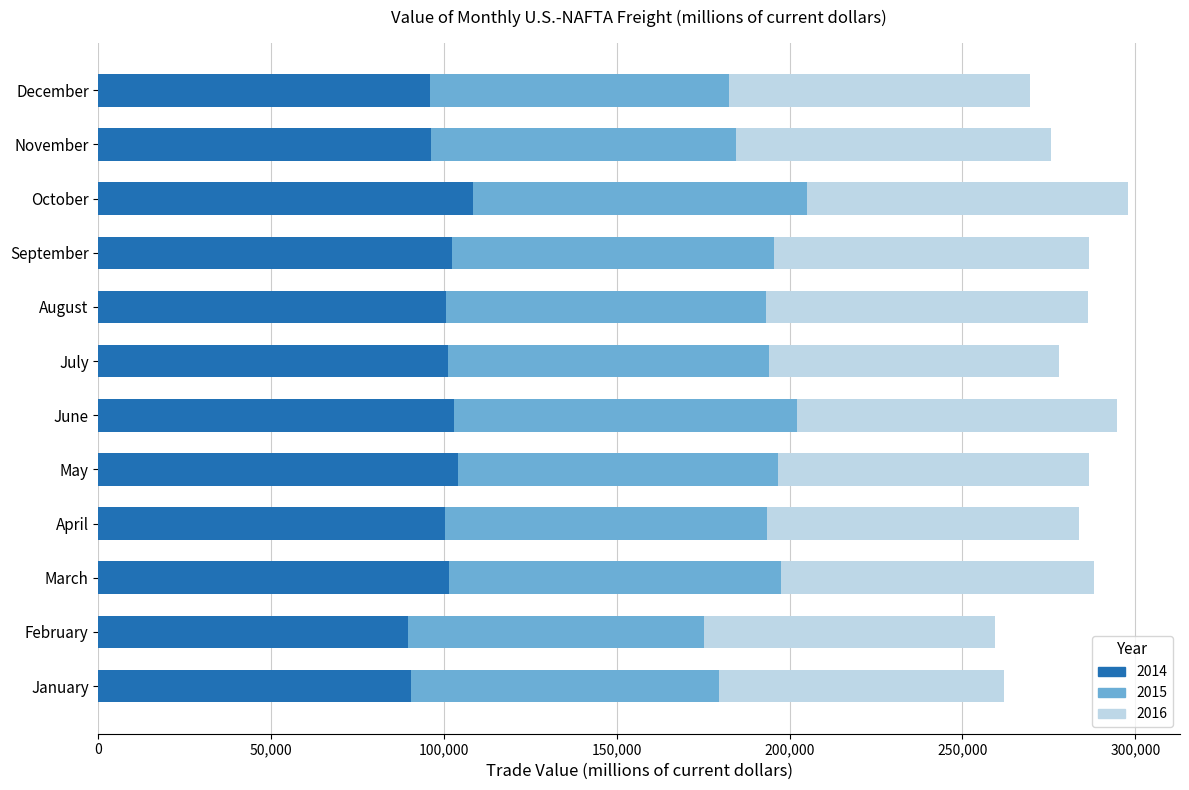

What is the sum of all 2014 values?

1192672